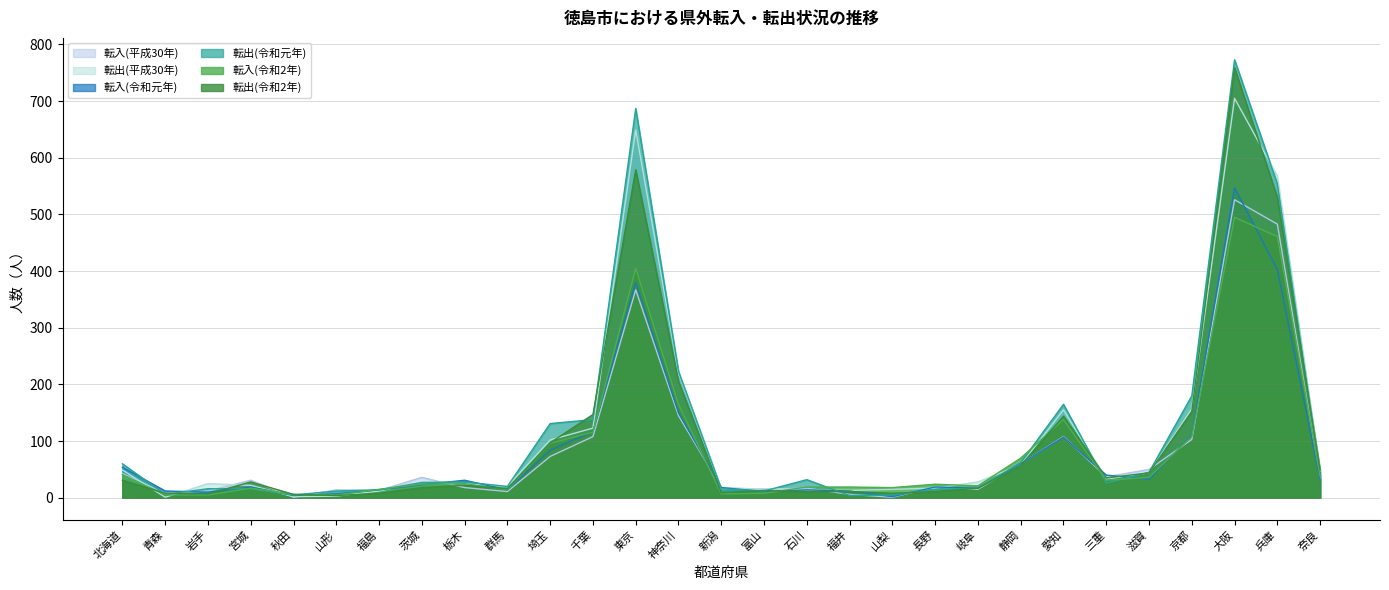

Which series has the widest spread of values?

転出(令和元年)